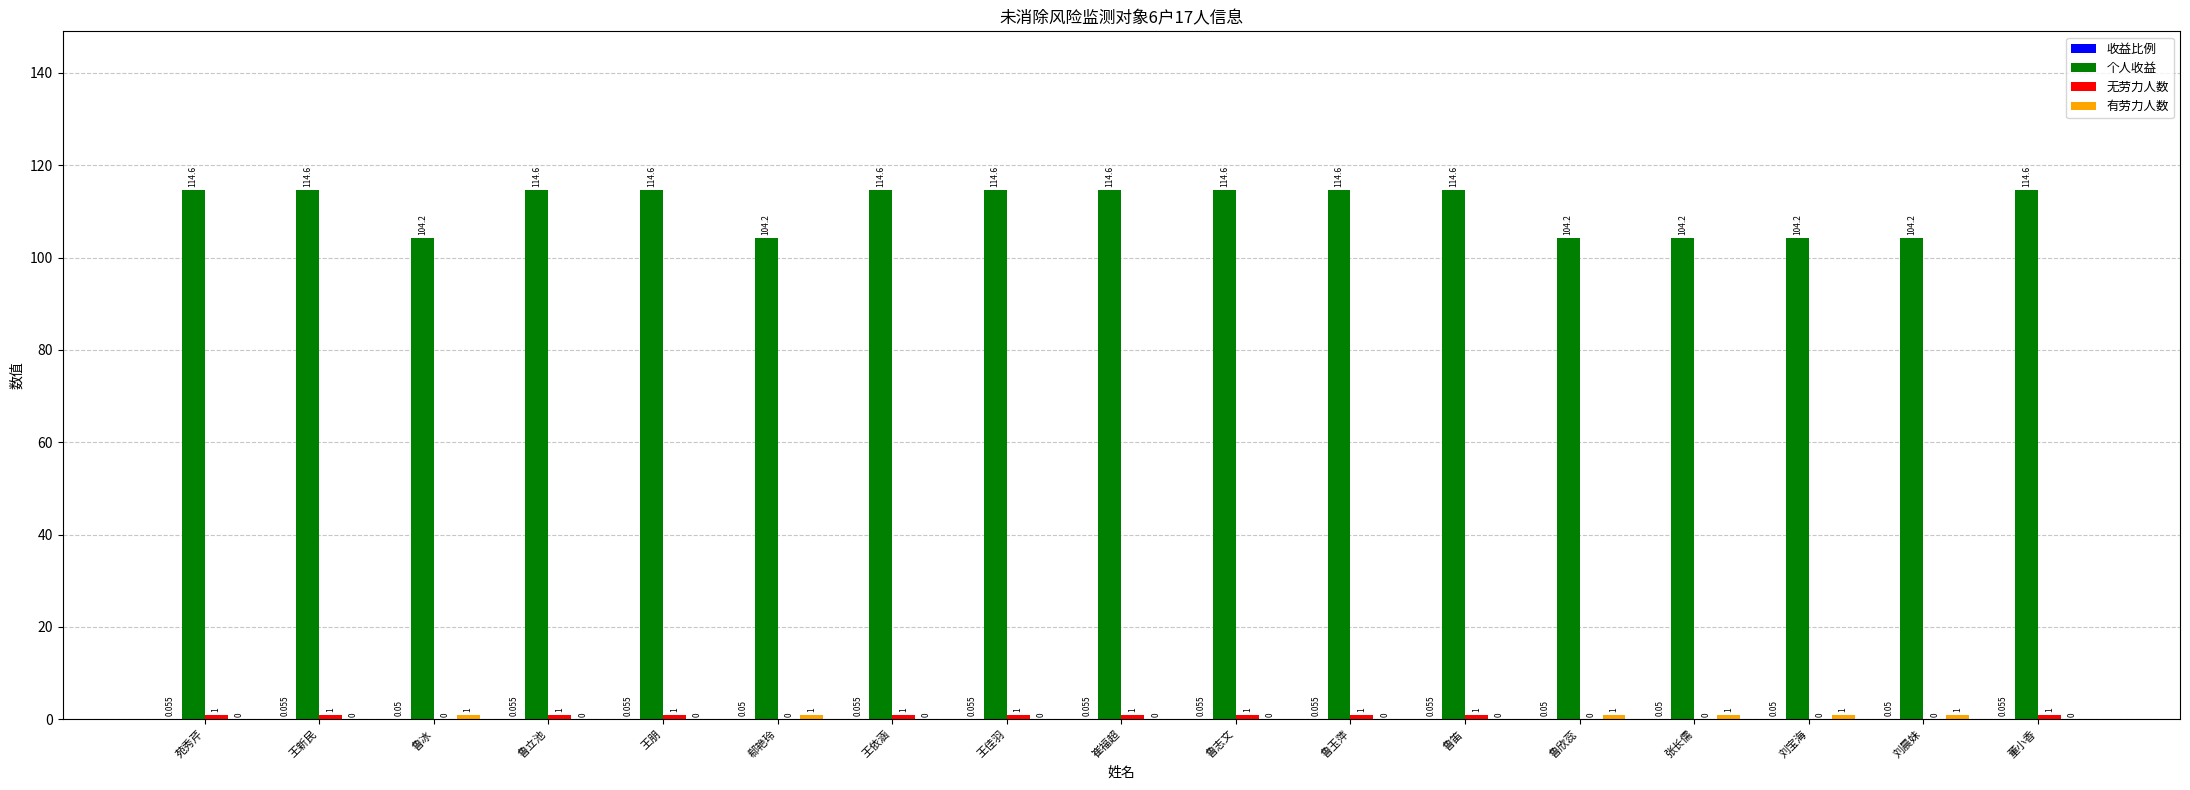

Are the bars grouped side by side (vs. stacked)?

Yes